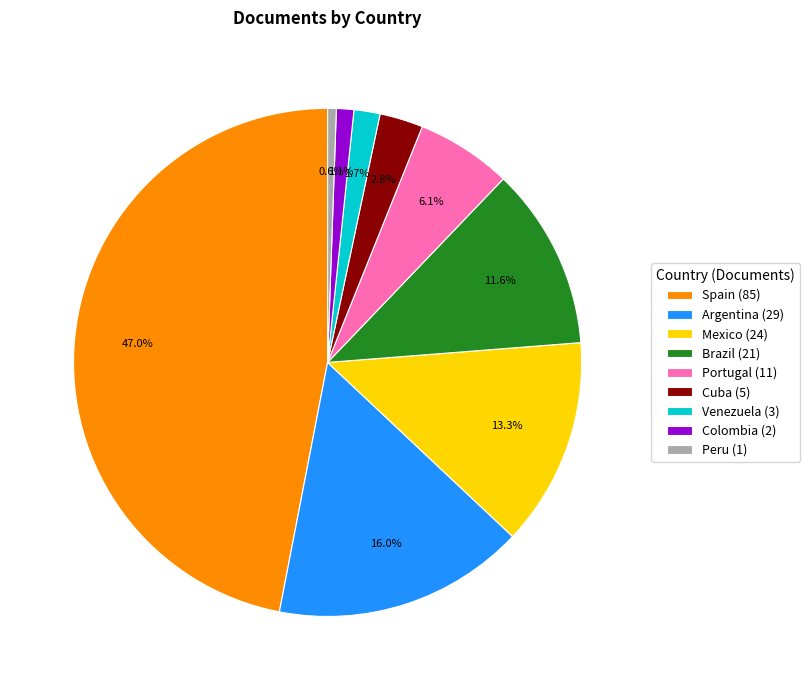

To the nearest percent, what is the difference between the Portugal and Colombia slice percentages?

5%